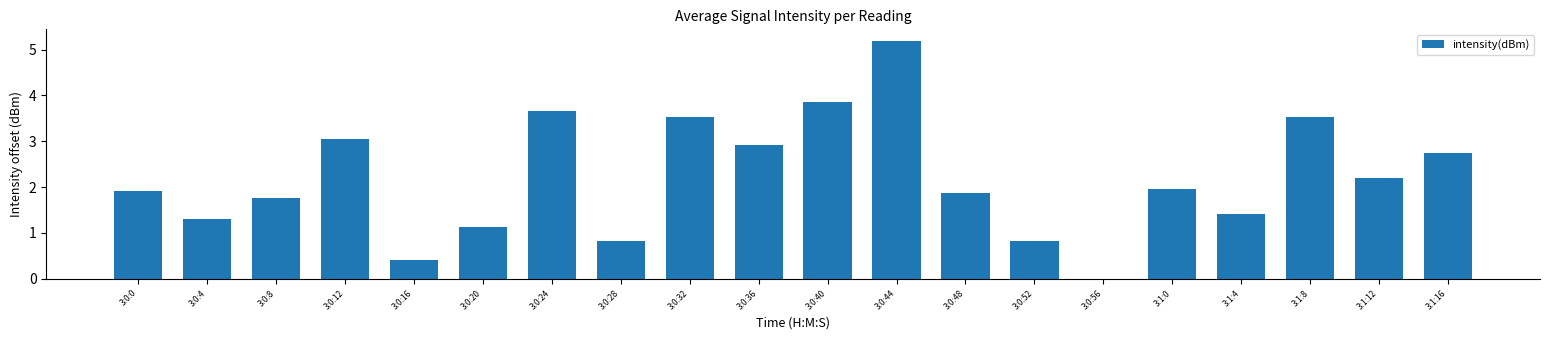

What is the difference between the values at 3:1:0 and 3:0:28?

1.1